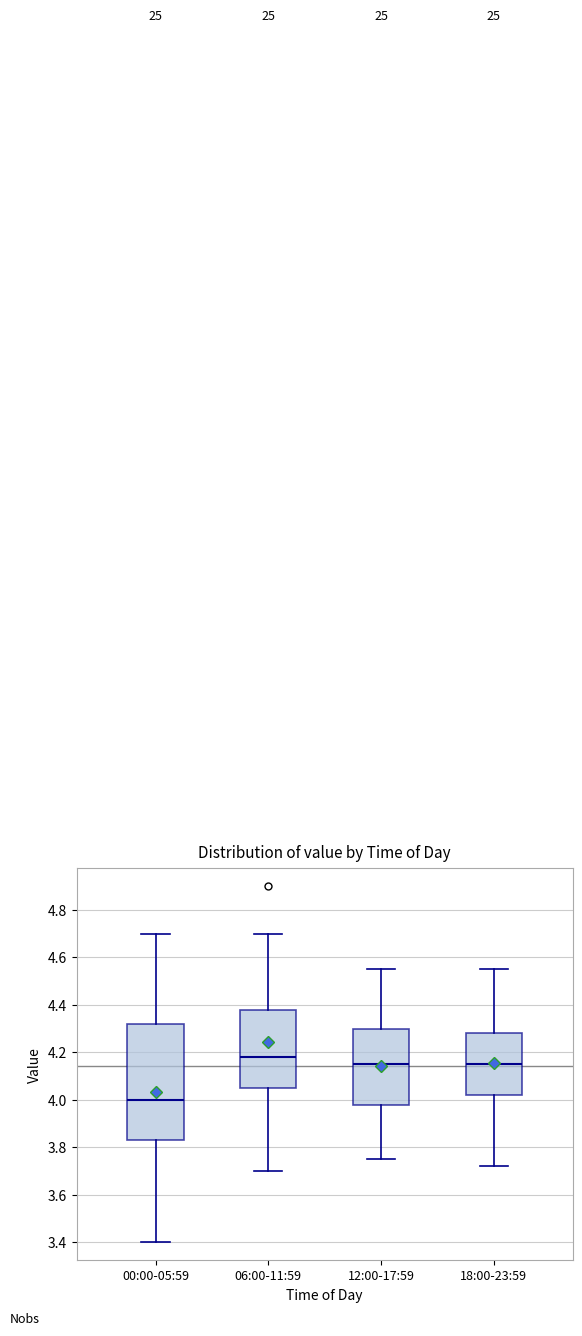

Reading left to right, transcribe this box plot: for each box, give where its median line is, the range the box spans, and where its two whiskers end, as read against the y-axis. The values are not printed on the chart, so give them approximately, as read against the axis.

00:00-05:59: median 4.00, box 3.84 to 4.32, whiskers 3.40 to 4.70
06:00-11:59: median 4.18, box 4.06 to 4.38, whiskers 3.70 to 4.70
12:00-17:59: median 4.16, box 3.98 to 4.30, whiskers 3.76 to 4.56
18:00-23:59: median 4.16, box 4.02 to 4.28, whiskers 3.72 to 4.56